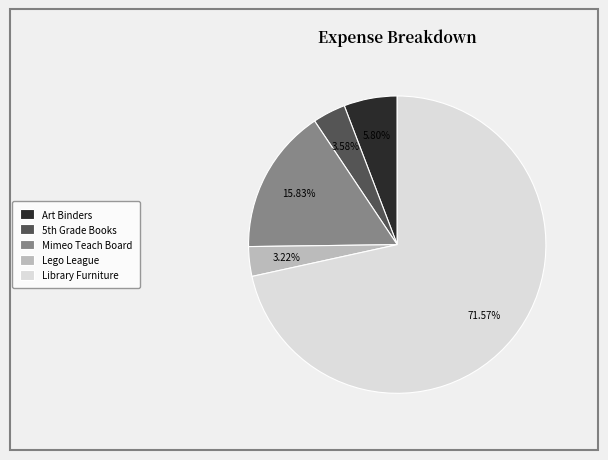

What is the largest slice in the pie chart?

Library Furniture